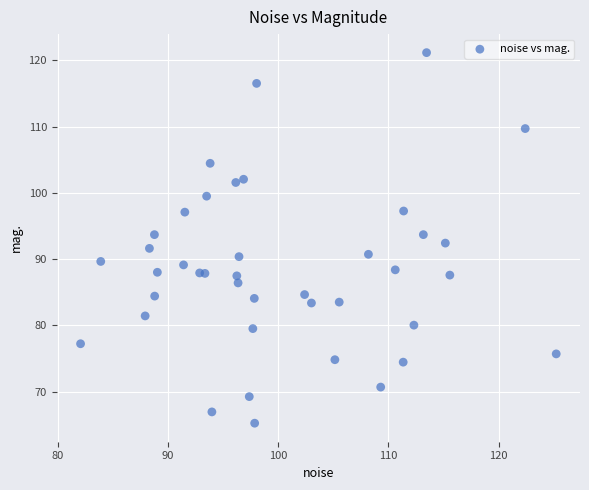

What is the range of Y values (max minus min)?

55.9